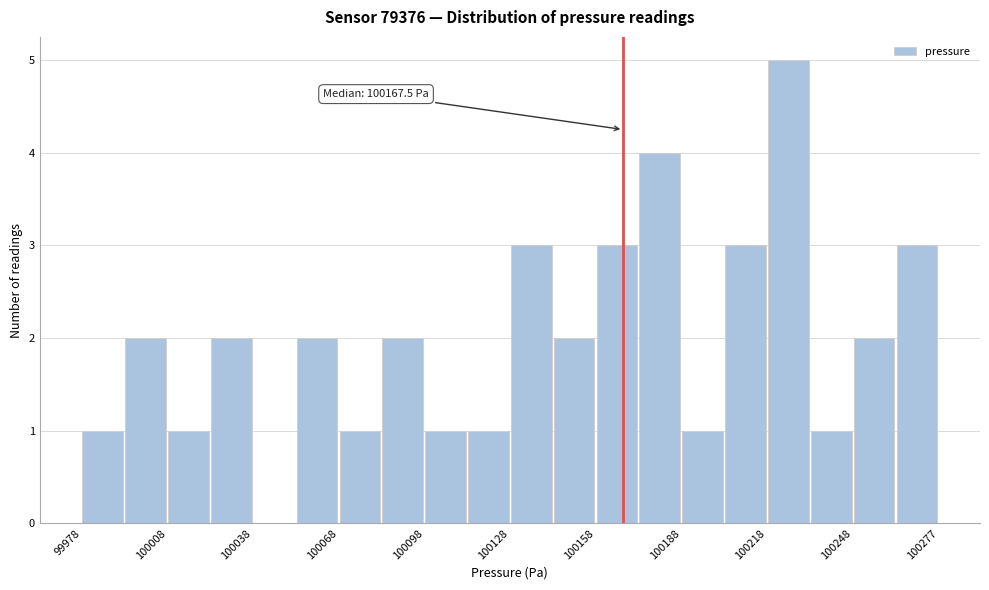

Around what value on the x-axis is the tallest bar? Give the approximate position of its centre, as read against the axis.

100225